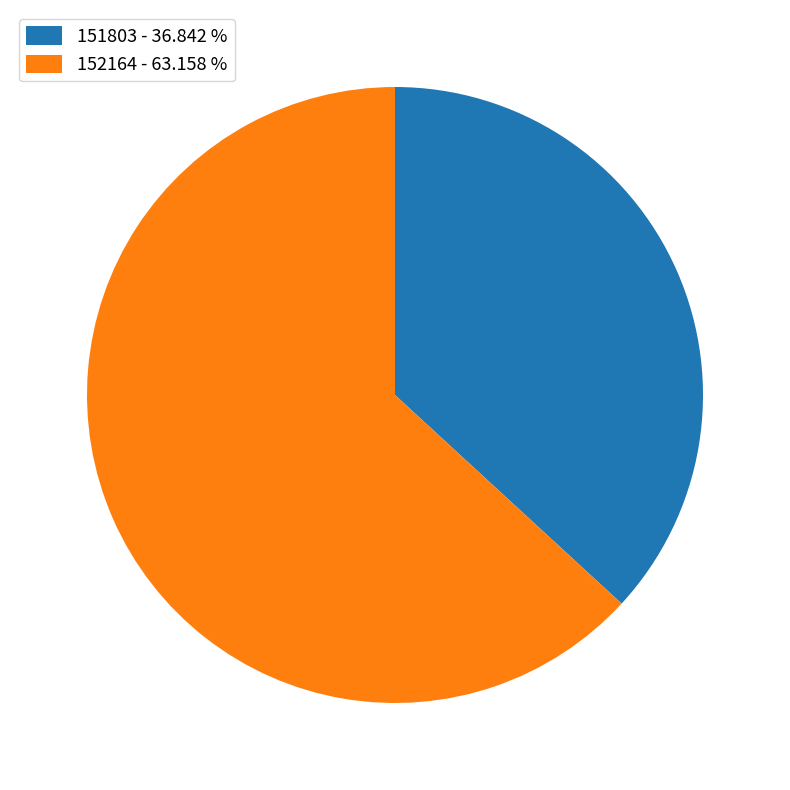

True or false: 151803 accounts for 37% of the total.

True